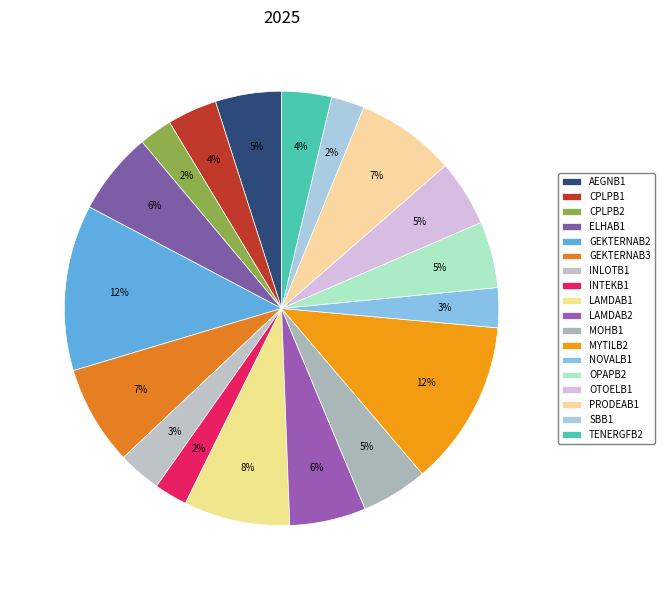

To the nearest percent, what is the average slice percentage?

6%